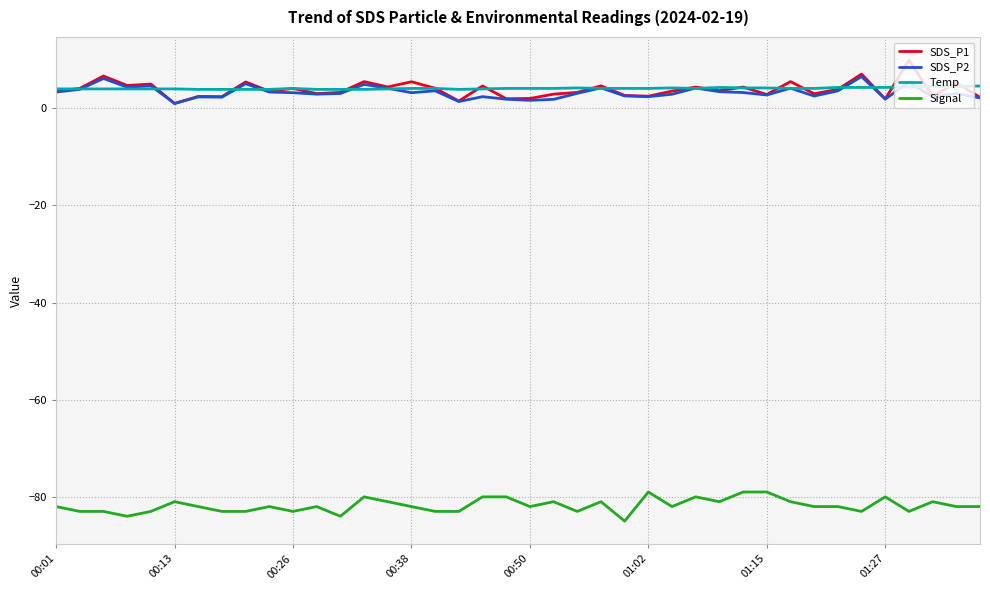

True or false: Signal and SDS_P2 cross at least once.

False